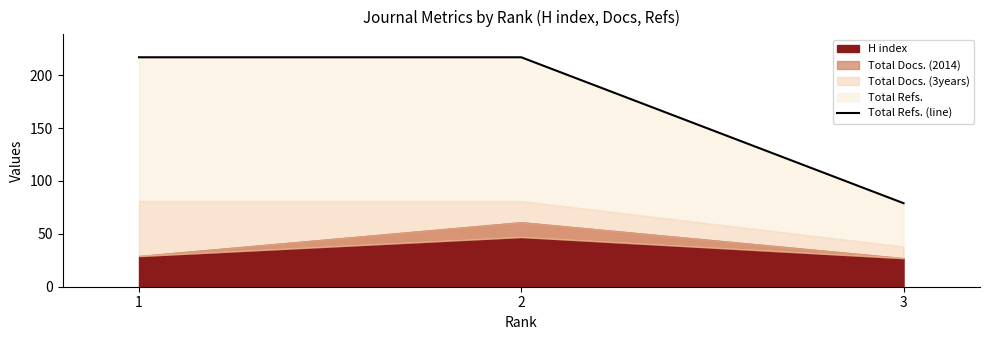

True or false: the data shows 50 at 2.

False